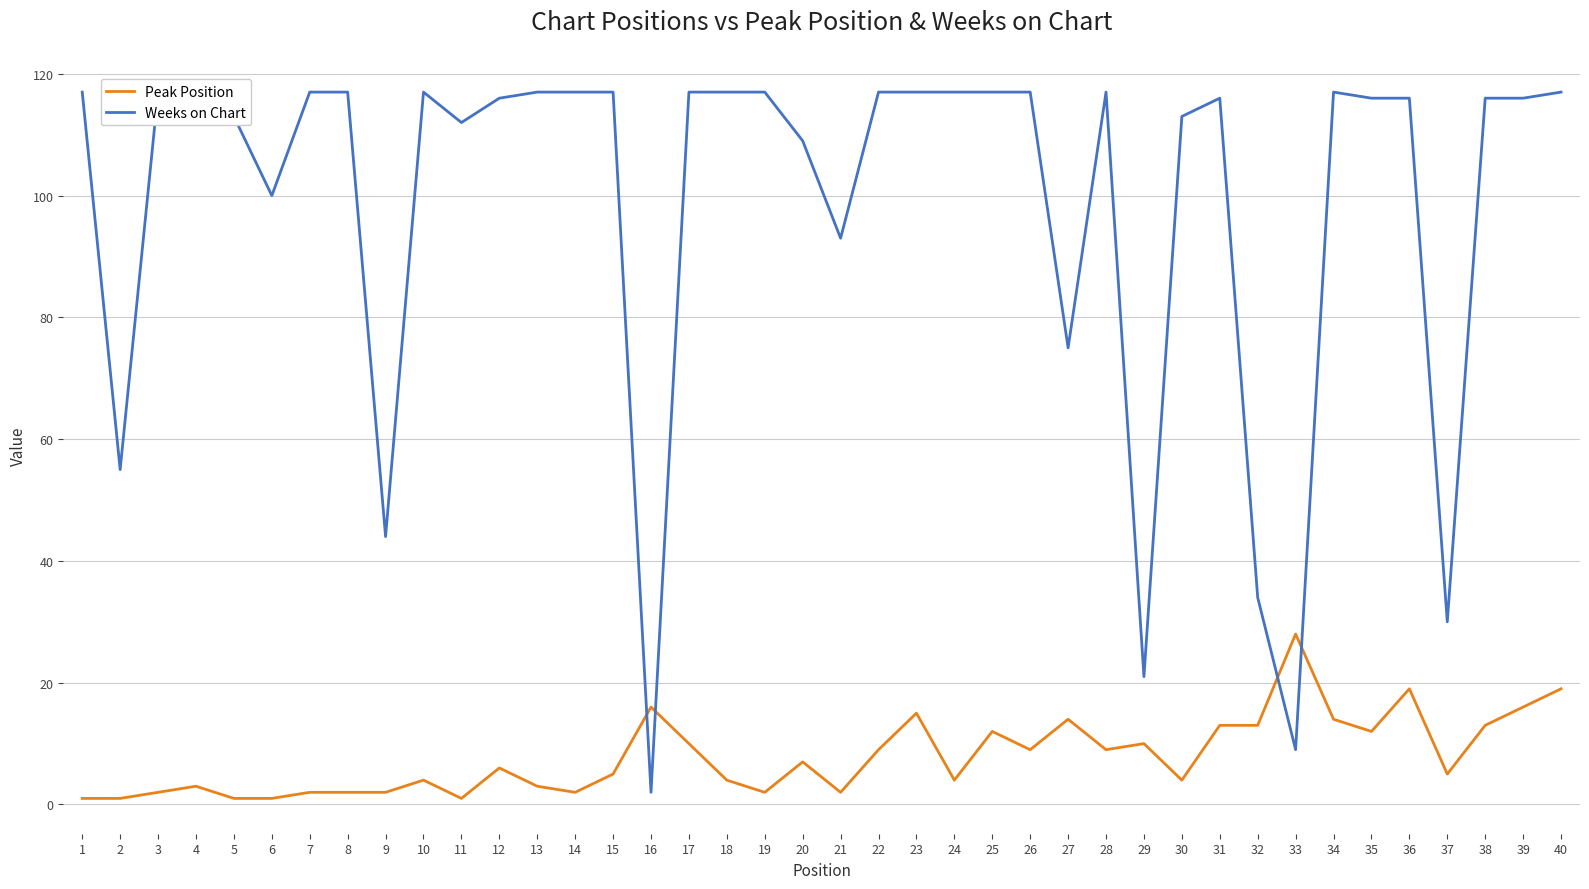

Between 13 and 23, which series saw the biggest shift?

Peak Position